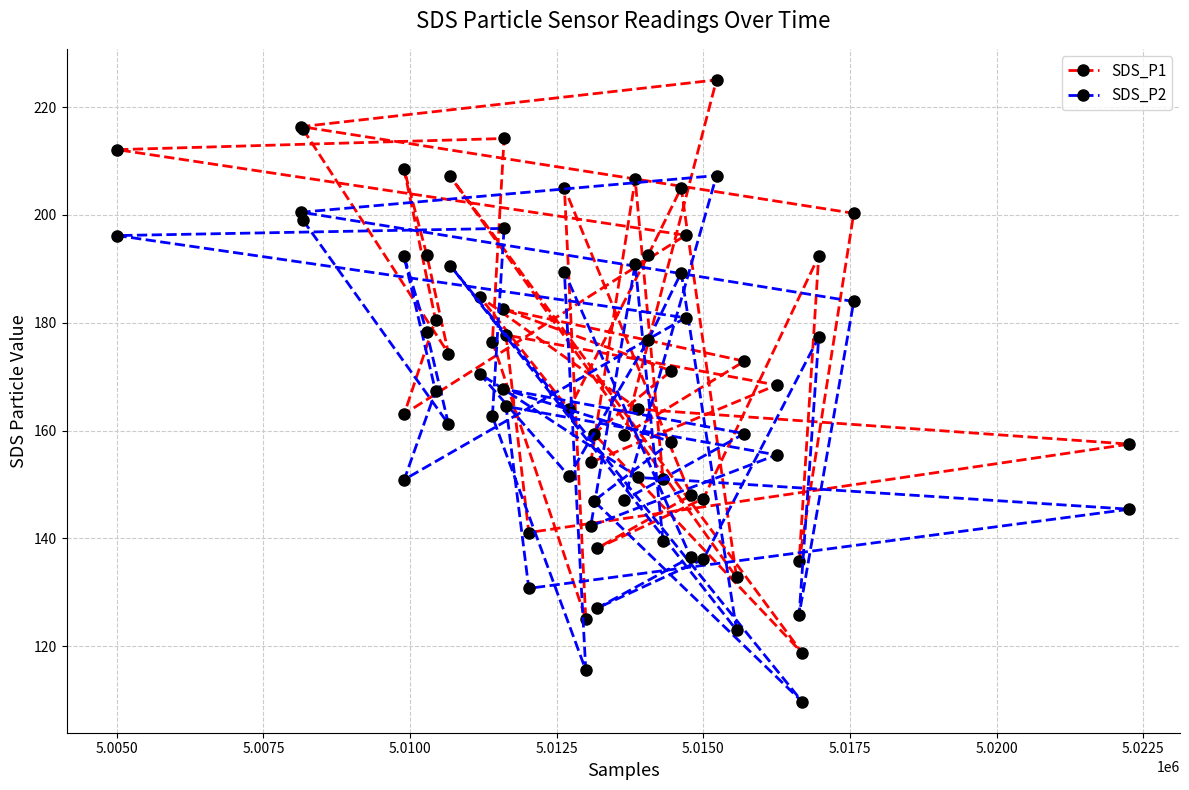

Which series has the largest total across all categories?

SDS_P1